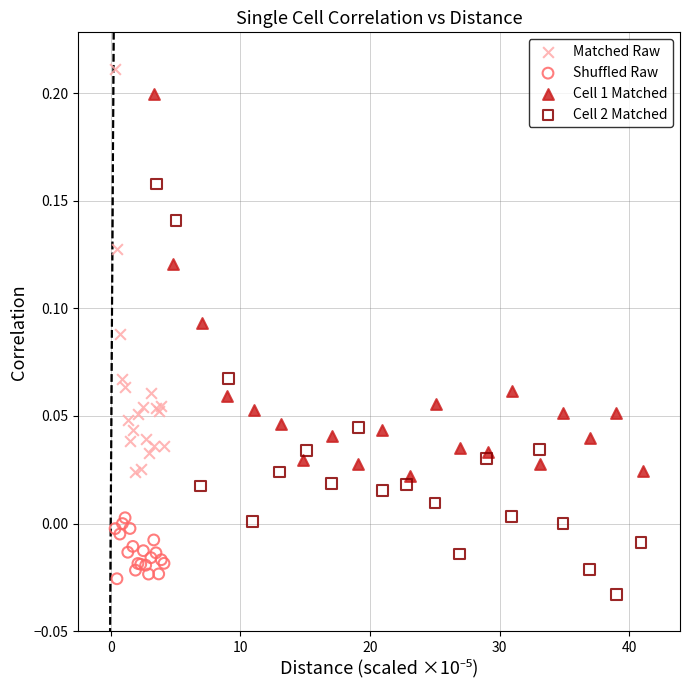

Which series reaches the maximum Y coordinate?

Matched Raw